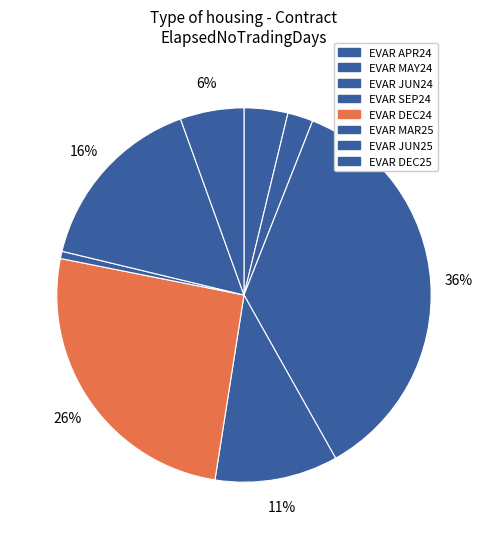

Count the number of slices in the pie.

8